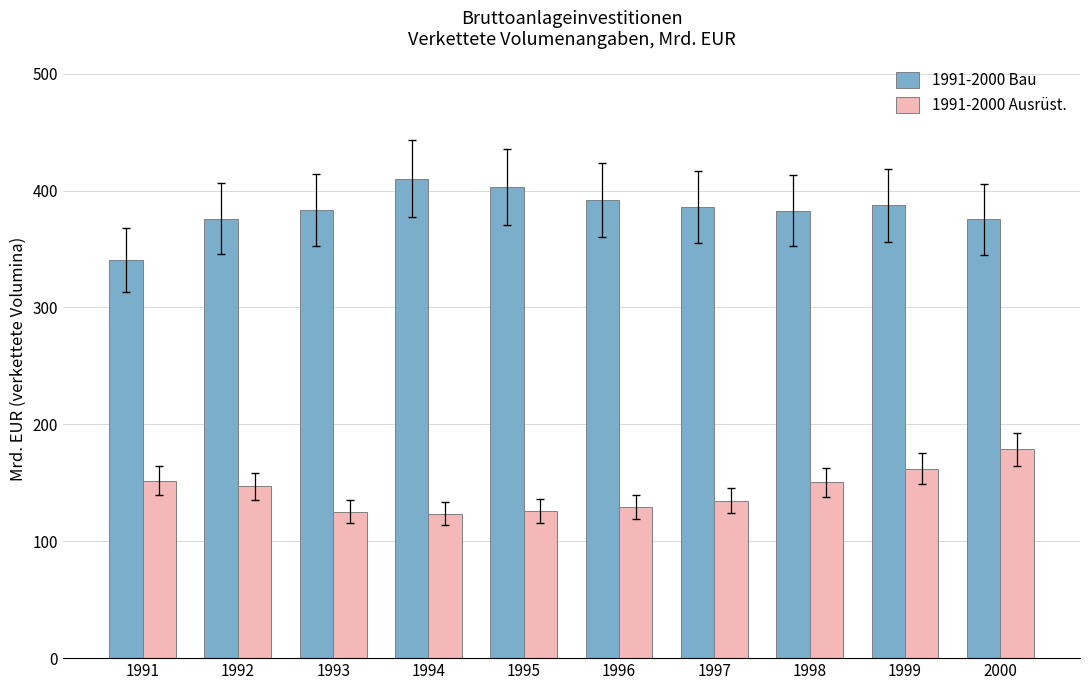

What is the difference between the 1991-2000 Bau values at 1995 and 1998?

20.3